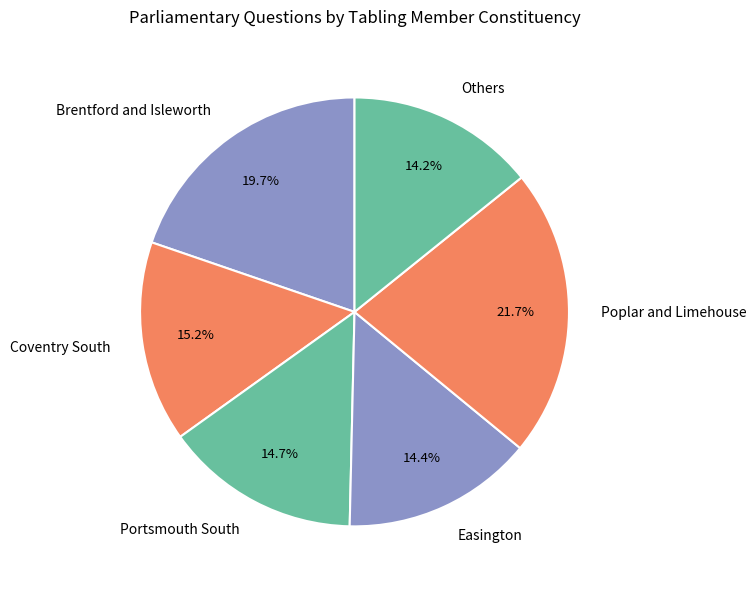

How many segments does this pie chart have?

6